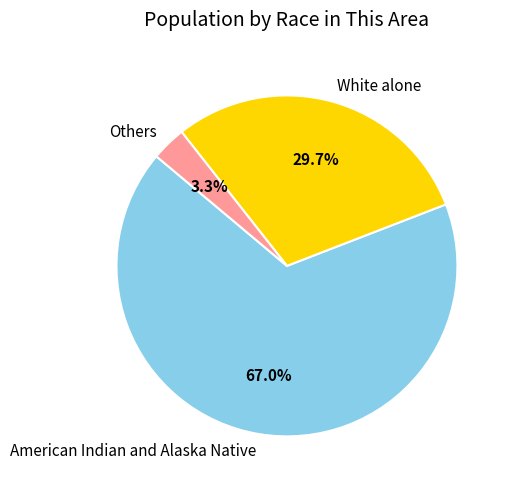

What percentage is NOT represented by Others?

96.7%